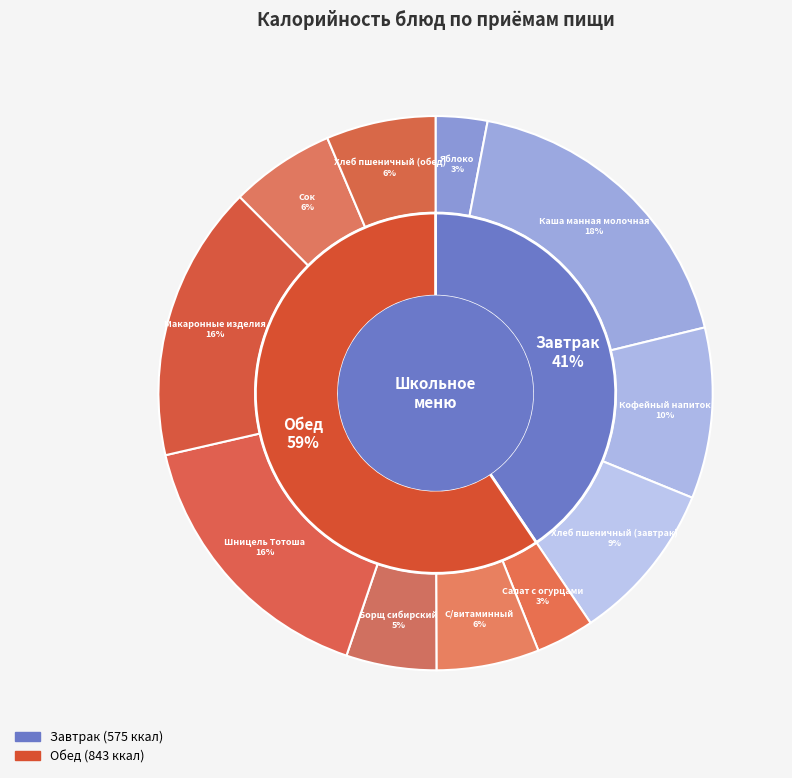

How many segments does this pie chart have?

11